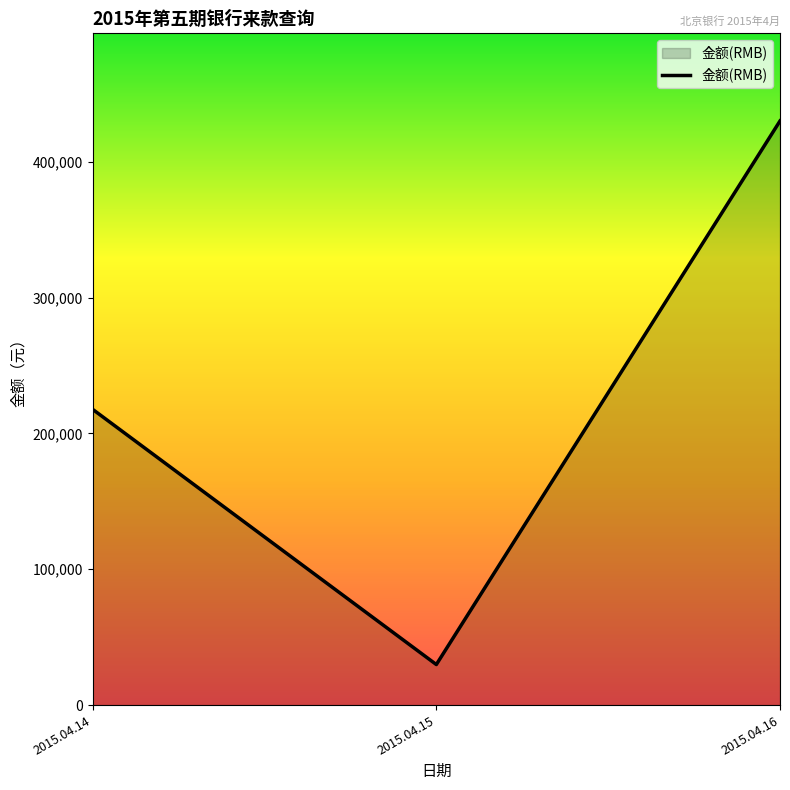

What is the change in value from 2015.04.15 to 2015.04.16?

+400150.0